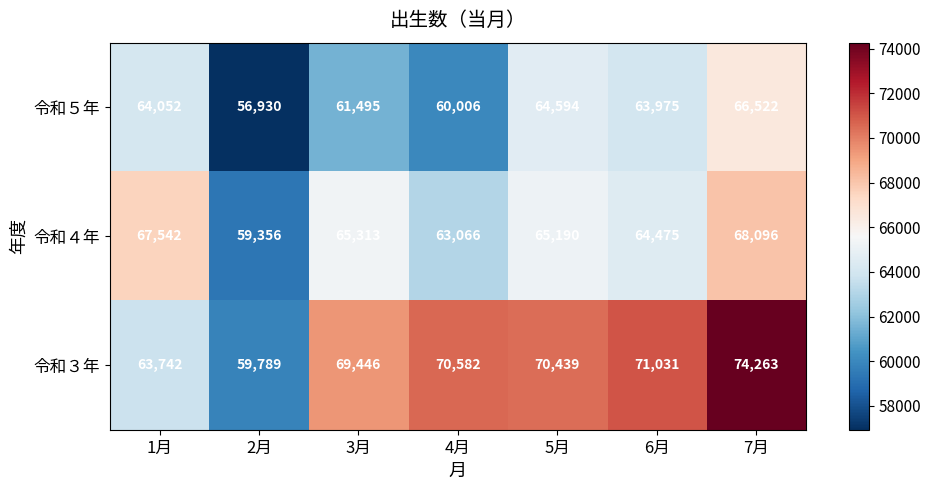

At which category is the sum across all series the highest?

7月